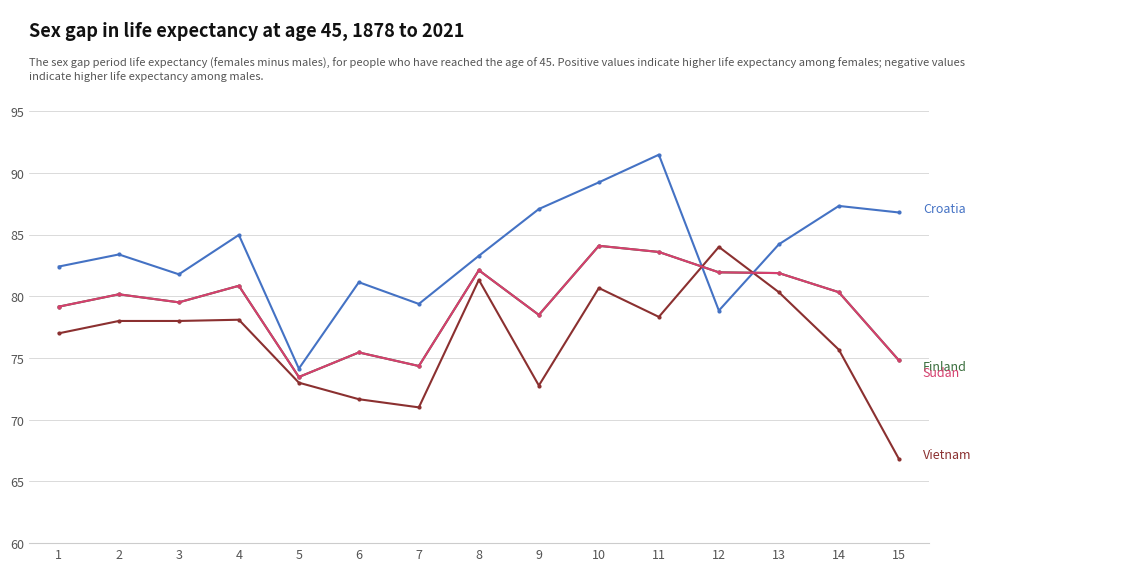

At which category is the sum across all series the highest?

10